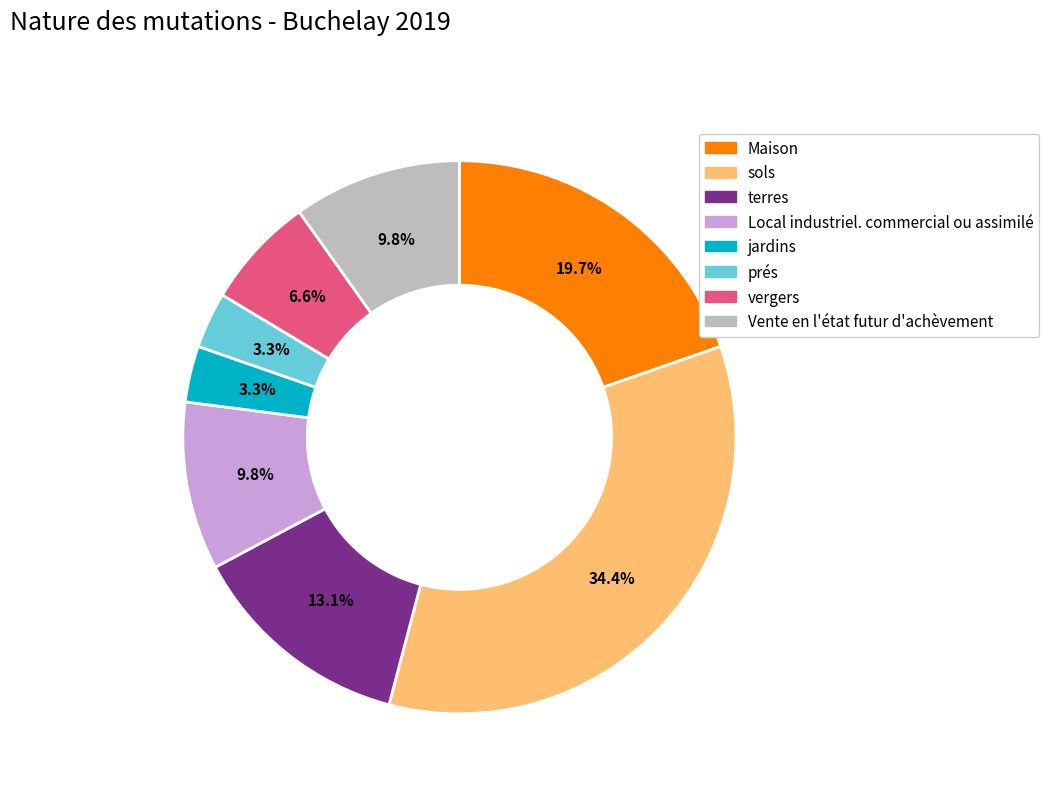

To the nearest percent, what percentage of the pie is vergers?

7%